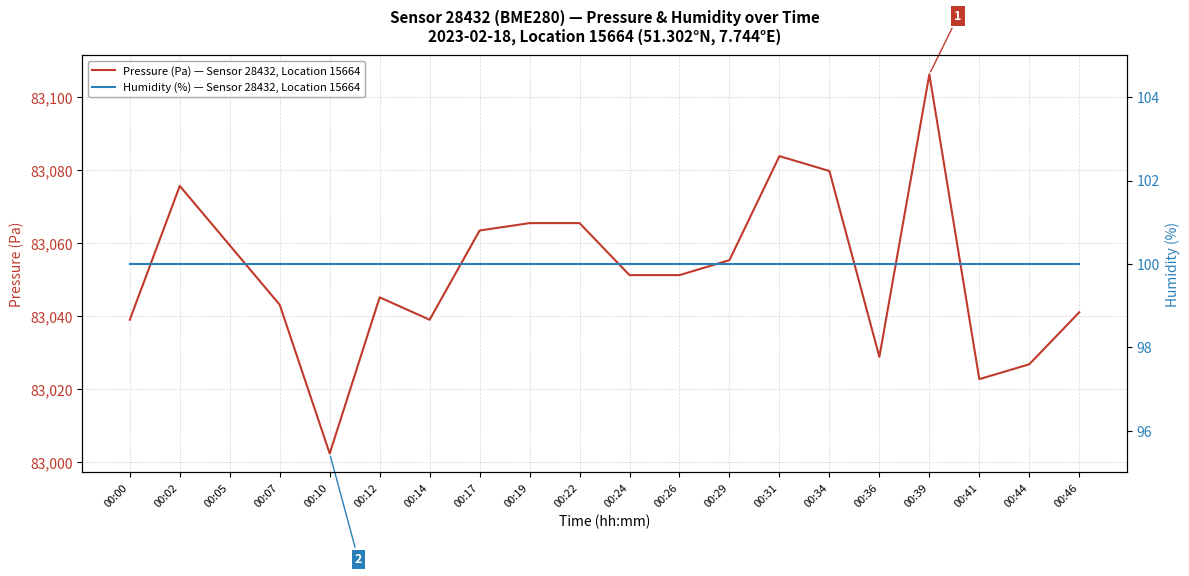

Count the number of data series in this chart.

2